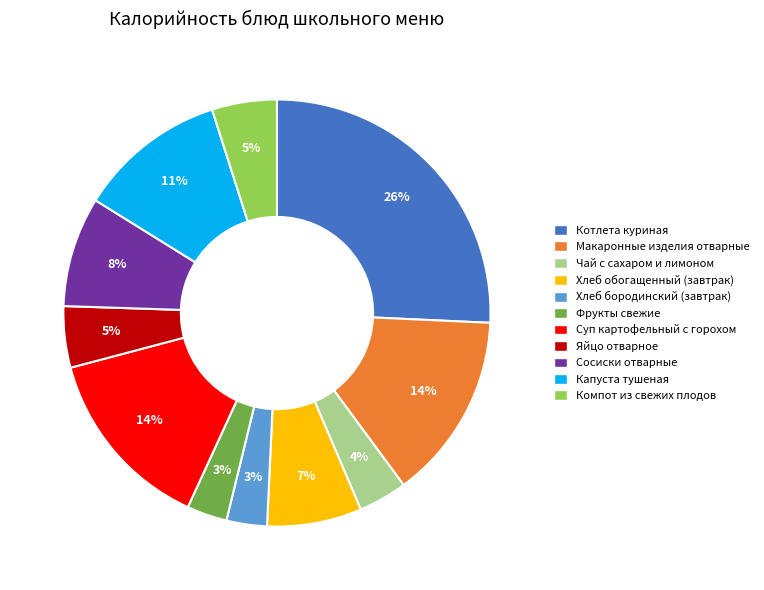

Is it true that Компот из свежих плодов is 12% of the pie?

False